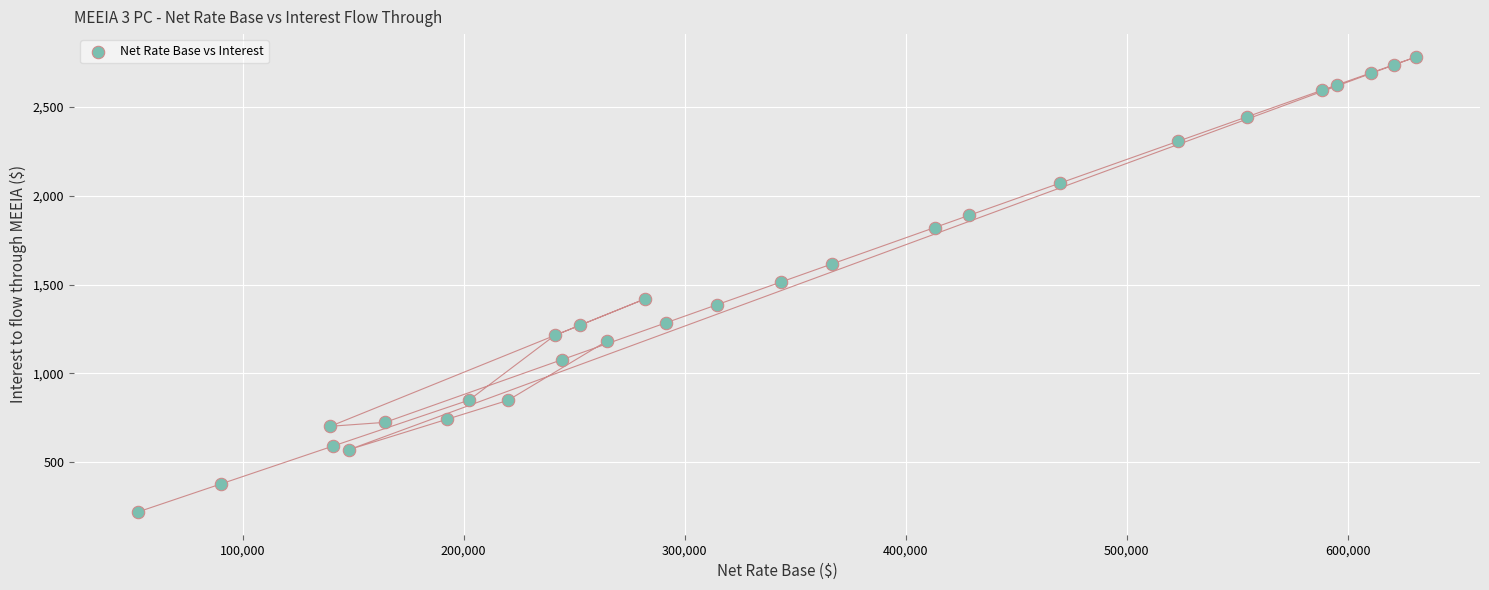

What is the range of X values (max minus min)?

578361.7